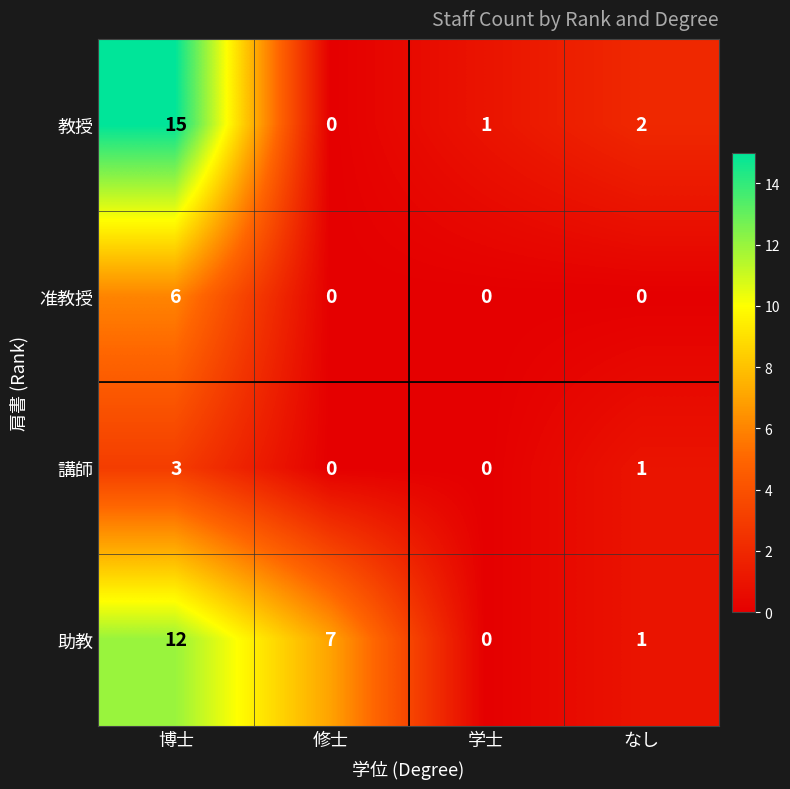

Which category has the highest value across all series?

博士